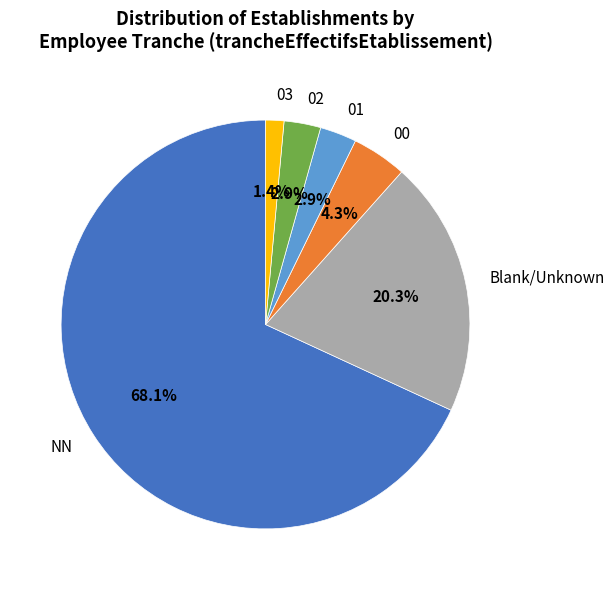

Does NN represent more than half of the total?

Yes